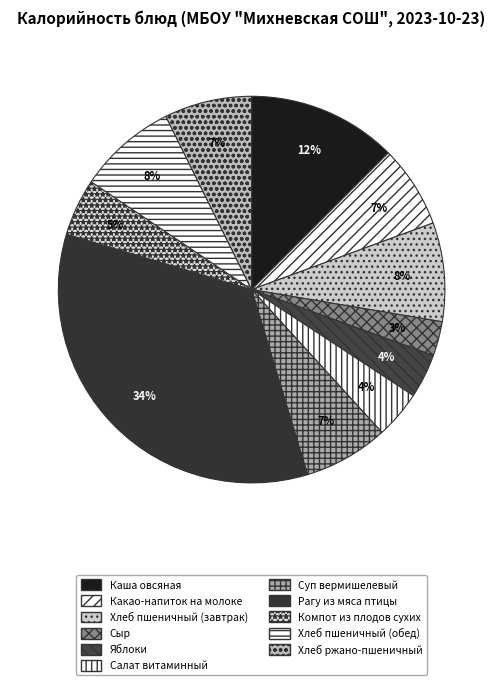

Is the sum of Рагу из мяса птицы and Салат витаминный greater than half?

No